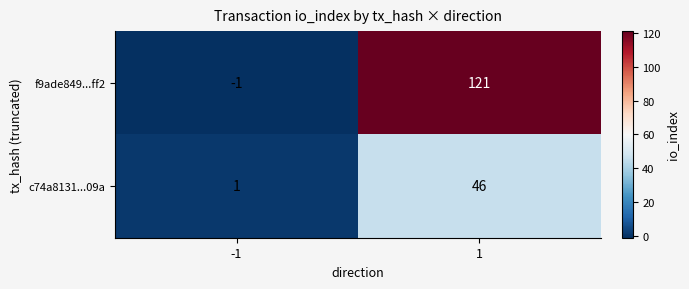

True or false: c74a8131...09a has a value of 1 at -1.

True